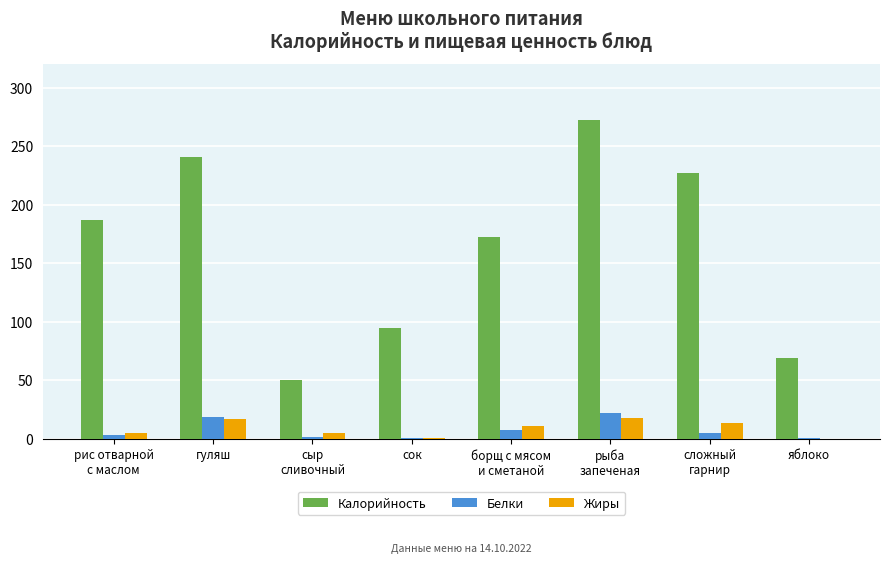

What is the sum of all Калорийность values?

1312.9